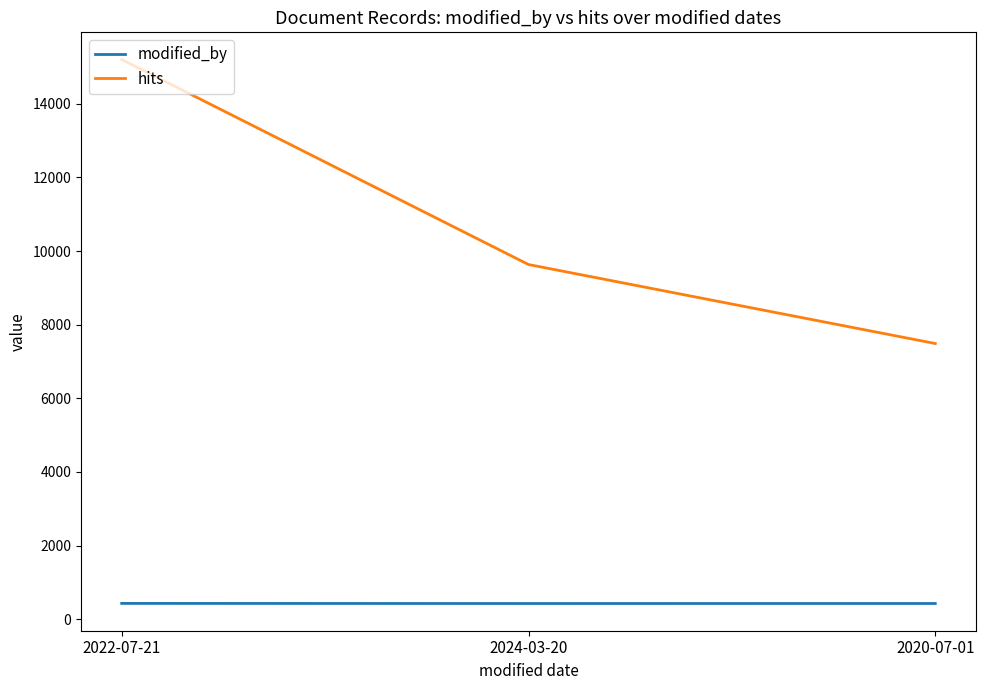

Rank the categories by hits value from highest to lowest.

2022-07-21, 2024-03-20, 2020-07-01